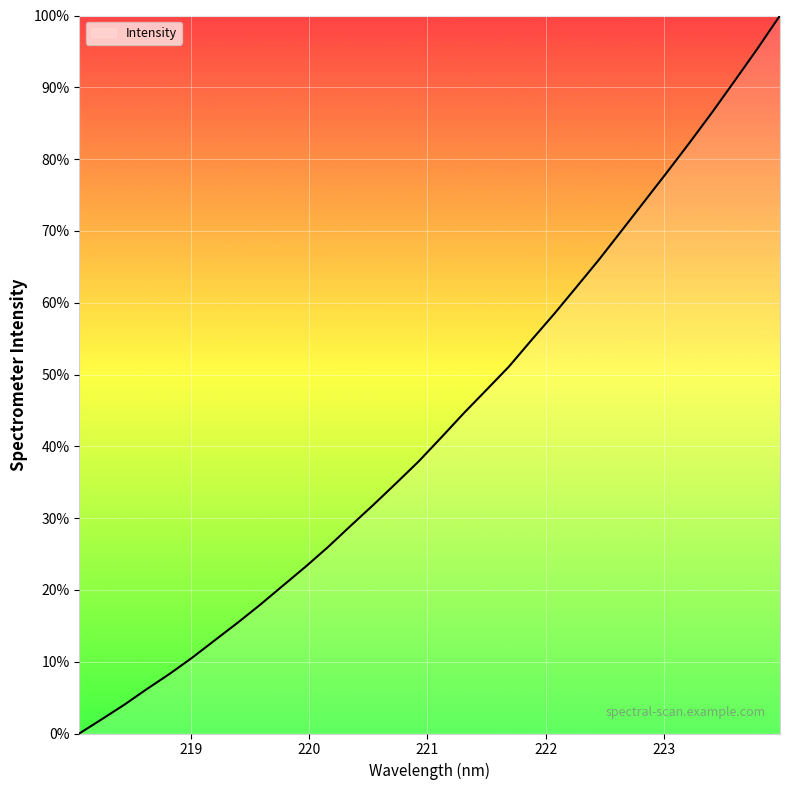

What is the difference between the maximum and minimum values?

100.0